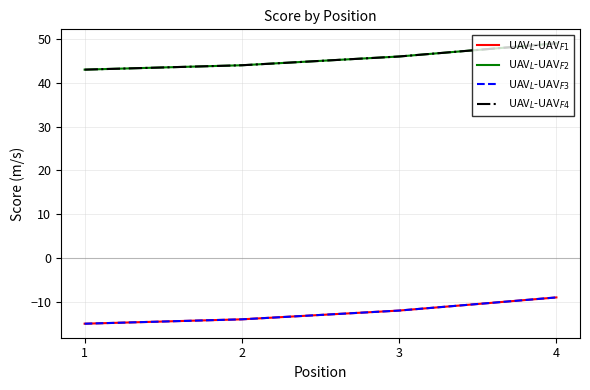

Does the chart display data point markers on the line(s)?

No